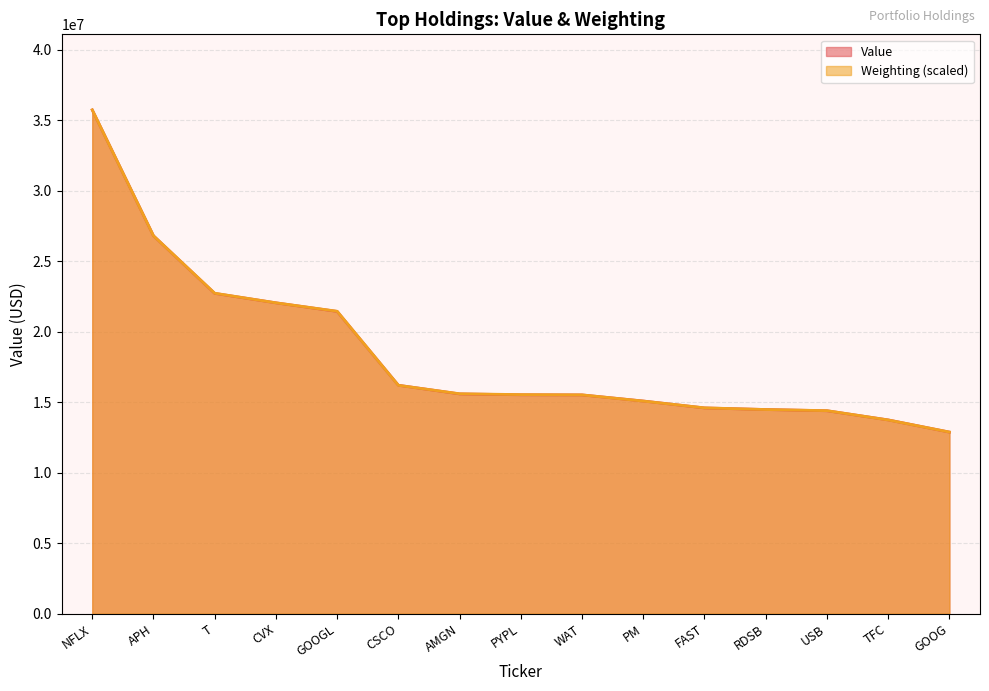

Does the chart display data point markers on the line(s)?

No